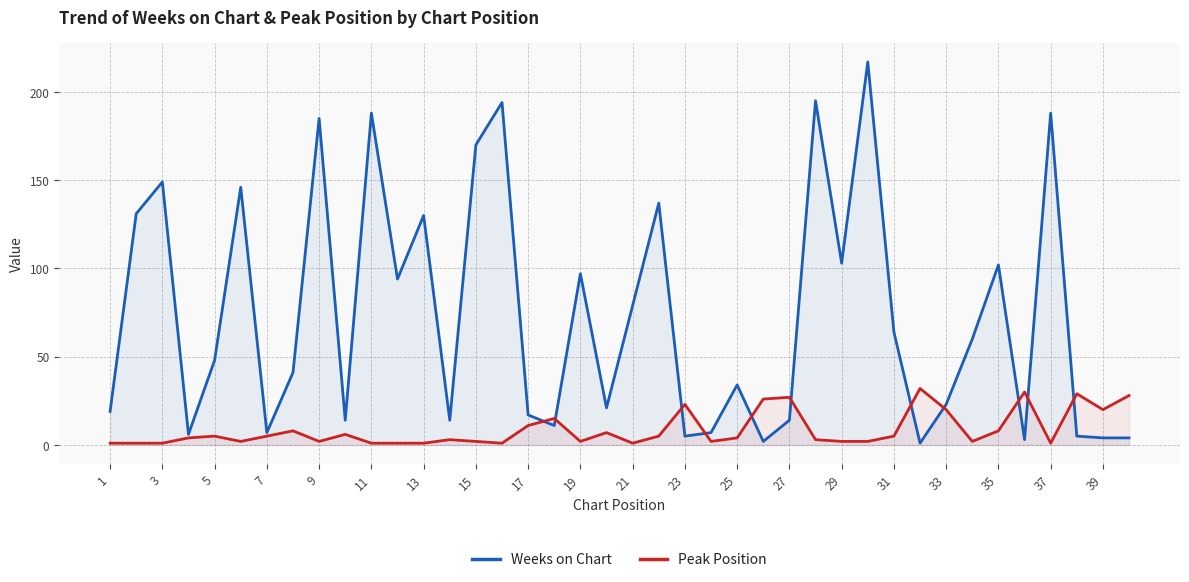

What is the maximum value for Weeks on Chart?

217